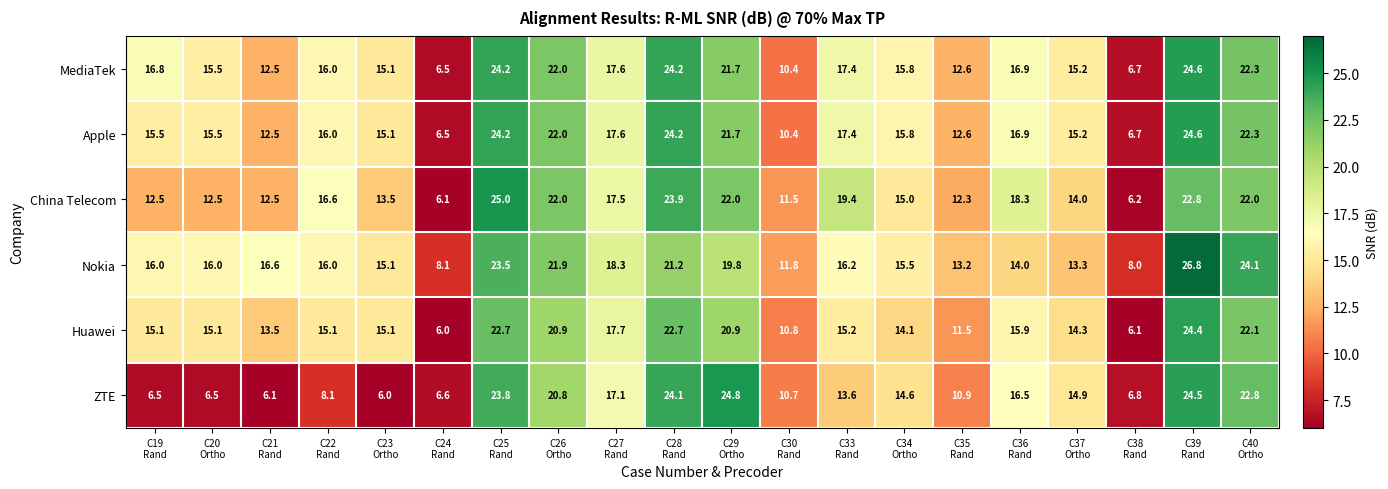

Which series has the largest range (max minus min)?

China Telecom